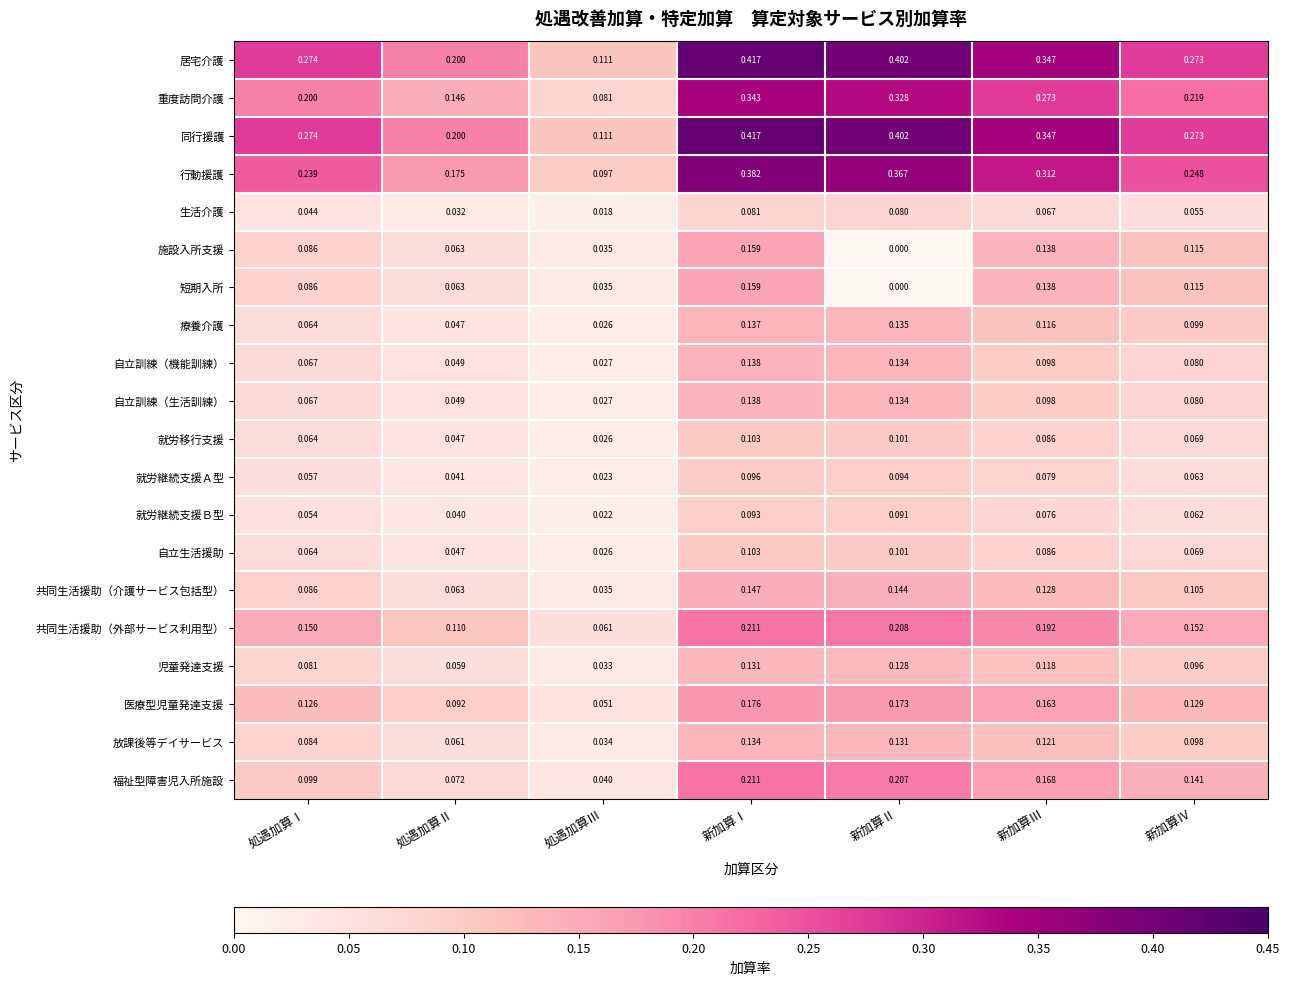

At which category is the sum across all series the highest?

新加算Ⅰ